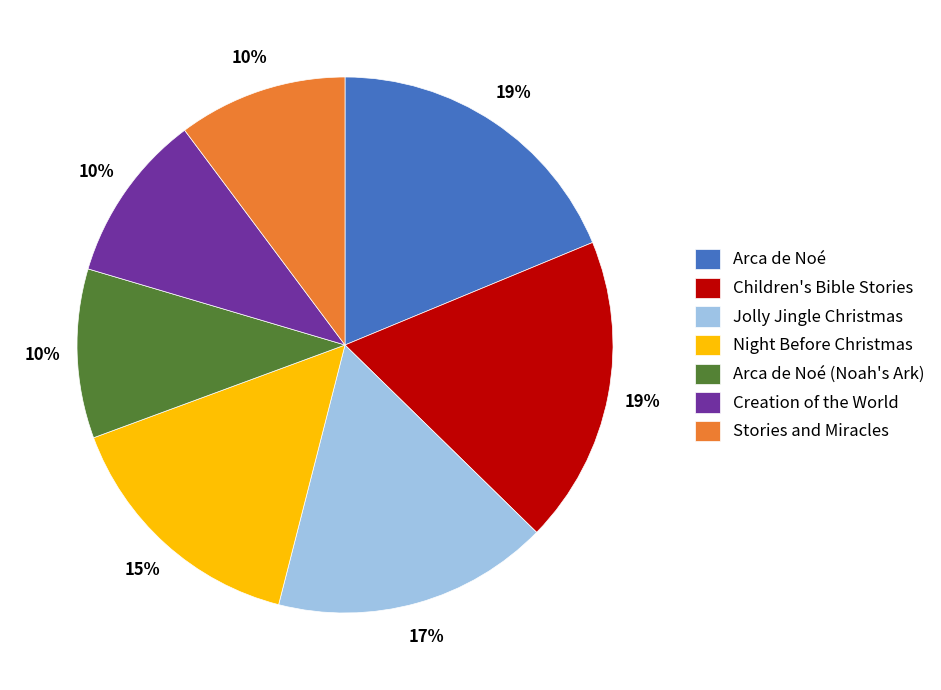

How many slices are in this pie chart?

7